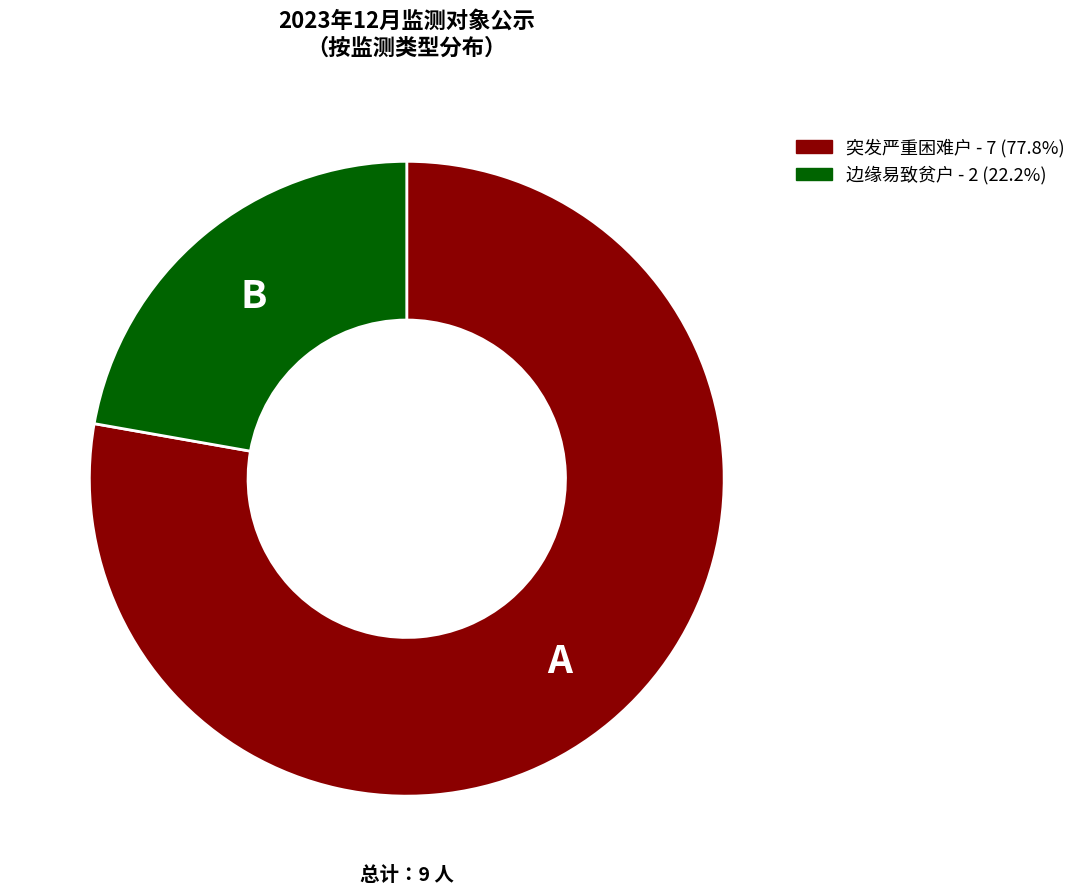

Is there a majority slice in this chart?

Yes